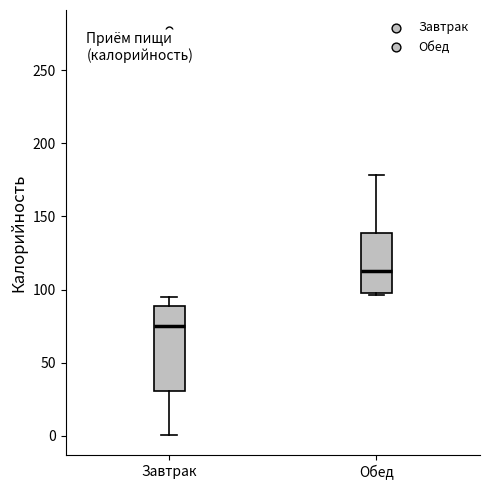

Reading left to right, read every box against the y-axis: the position of its median line, the range the box covers, and the ends of its whiskers. The values are not printed on the chart, so give them approximately, as read against the axis.

Завтрак: median 75, box 30 to 90, whiskers 0 to 95
Обед: median 115, box 100 to 140, whiskers 95 to 180